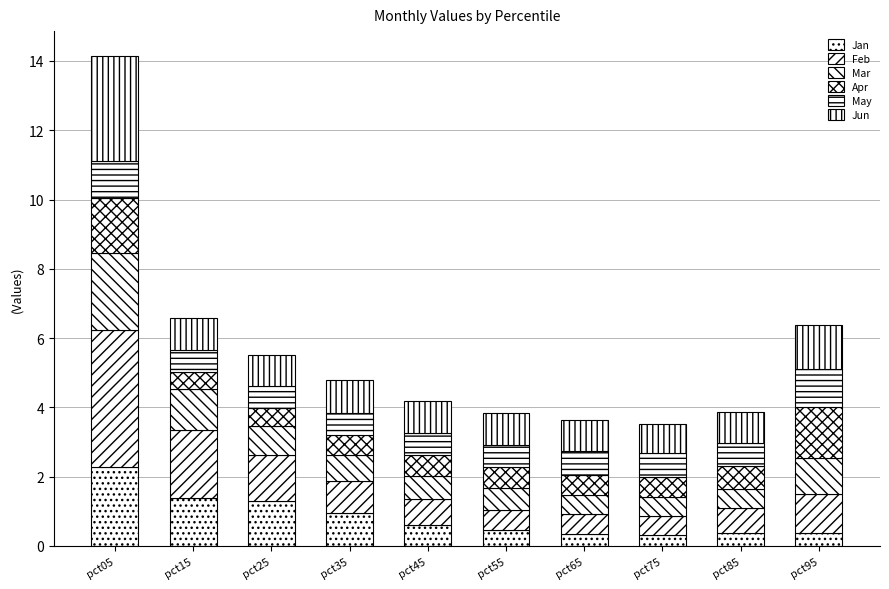

Rank the series by their maximum value, from lowest to highest.

May, Apr, Mar, Jan, Jun, Feb